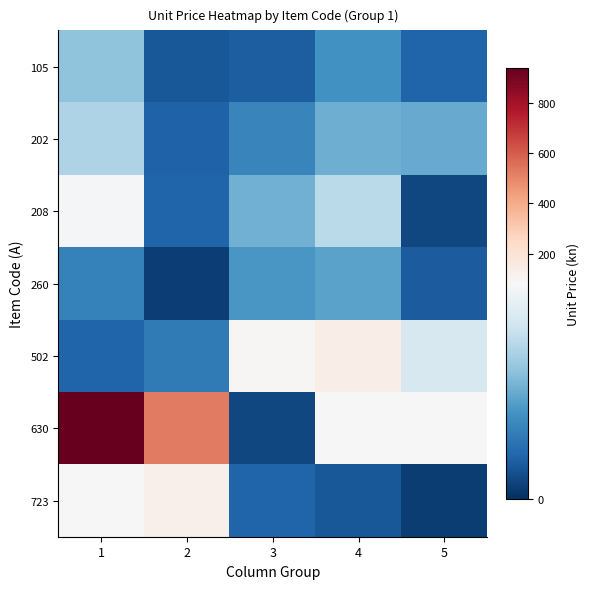

What is the spread (max minus min) of values at 1?

924.4